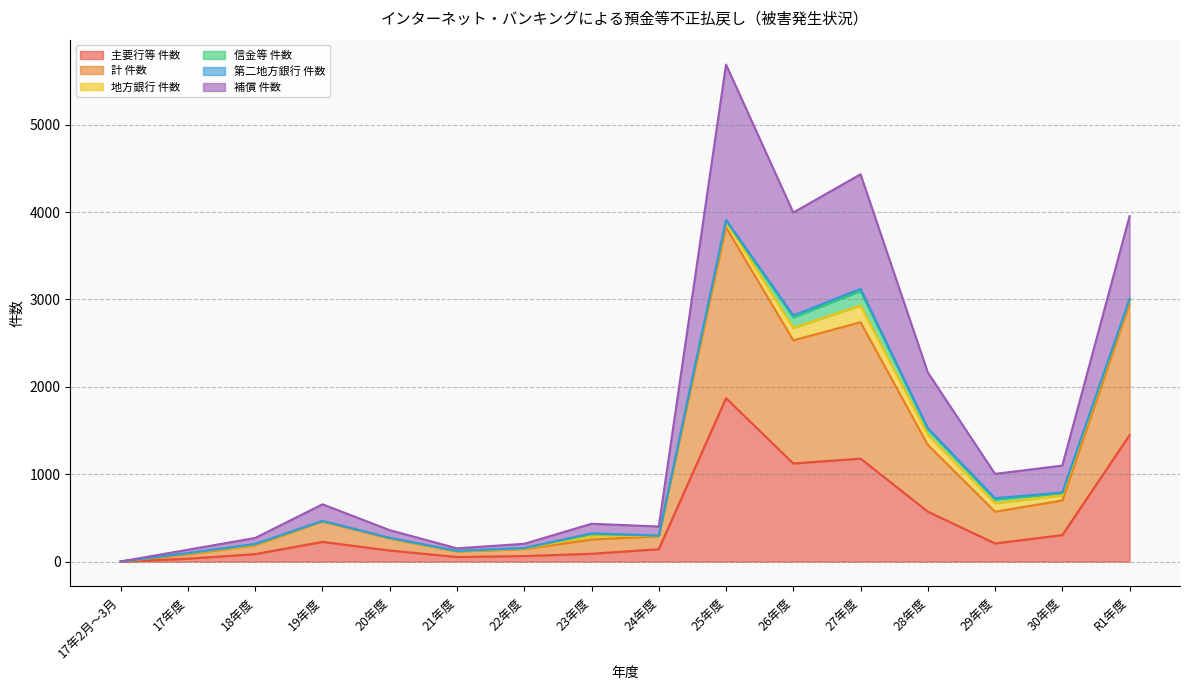

Where does the 主要行等 件数 series first go above 208?

19年度